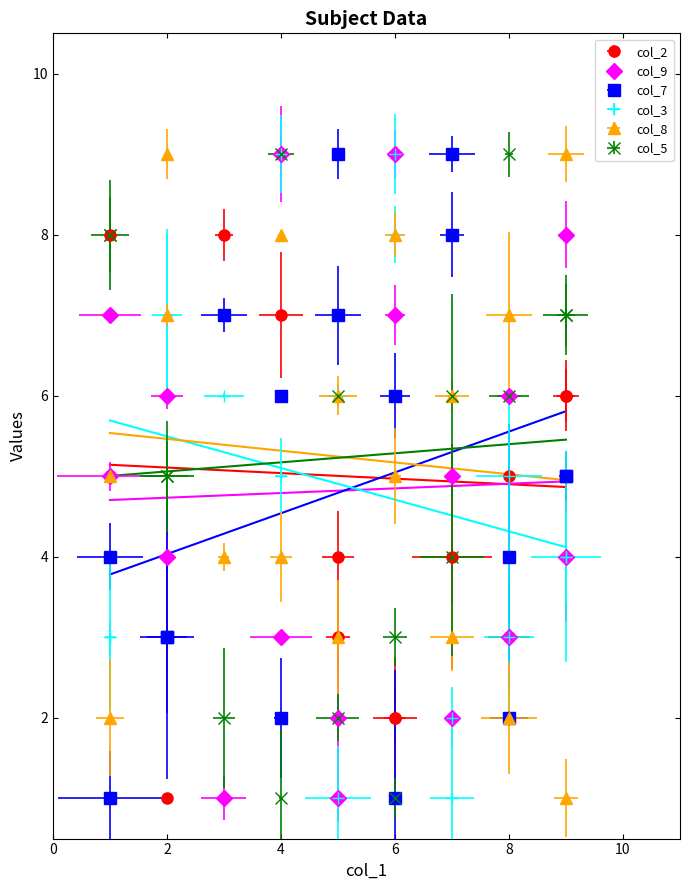

Where is the first local maximum for col_7?

3